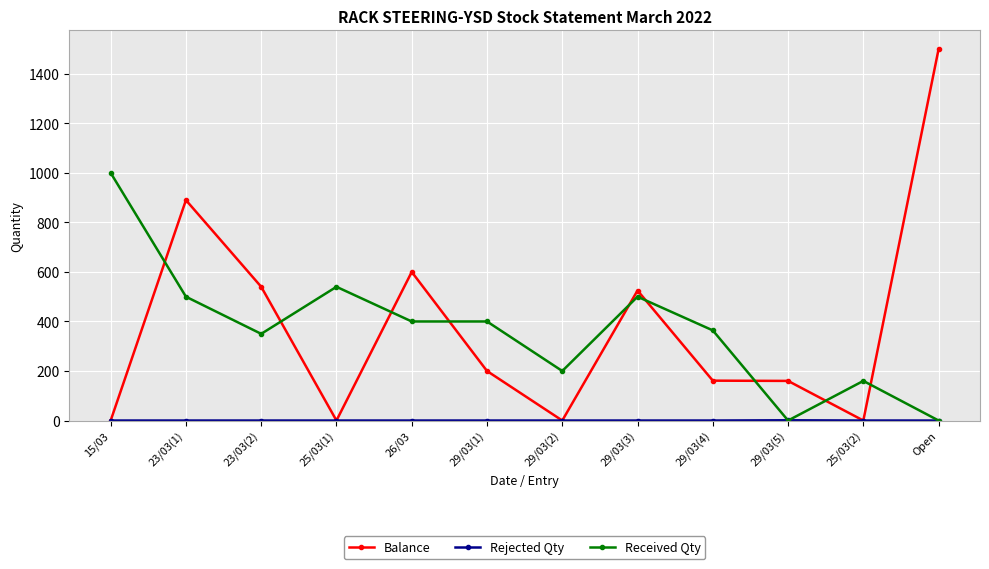

Between 23/03(2) and 29/03(4), which series saw the biggest shift?

Balance